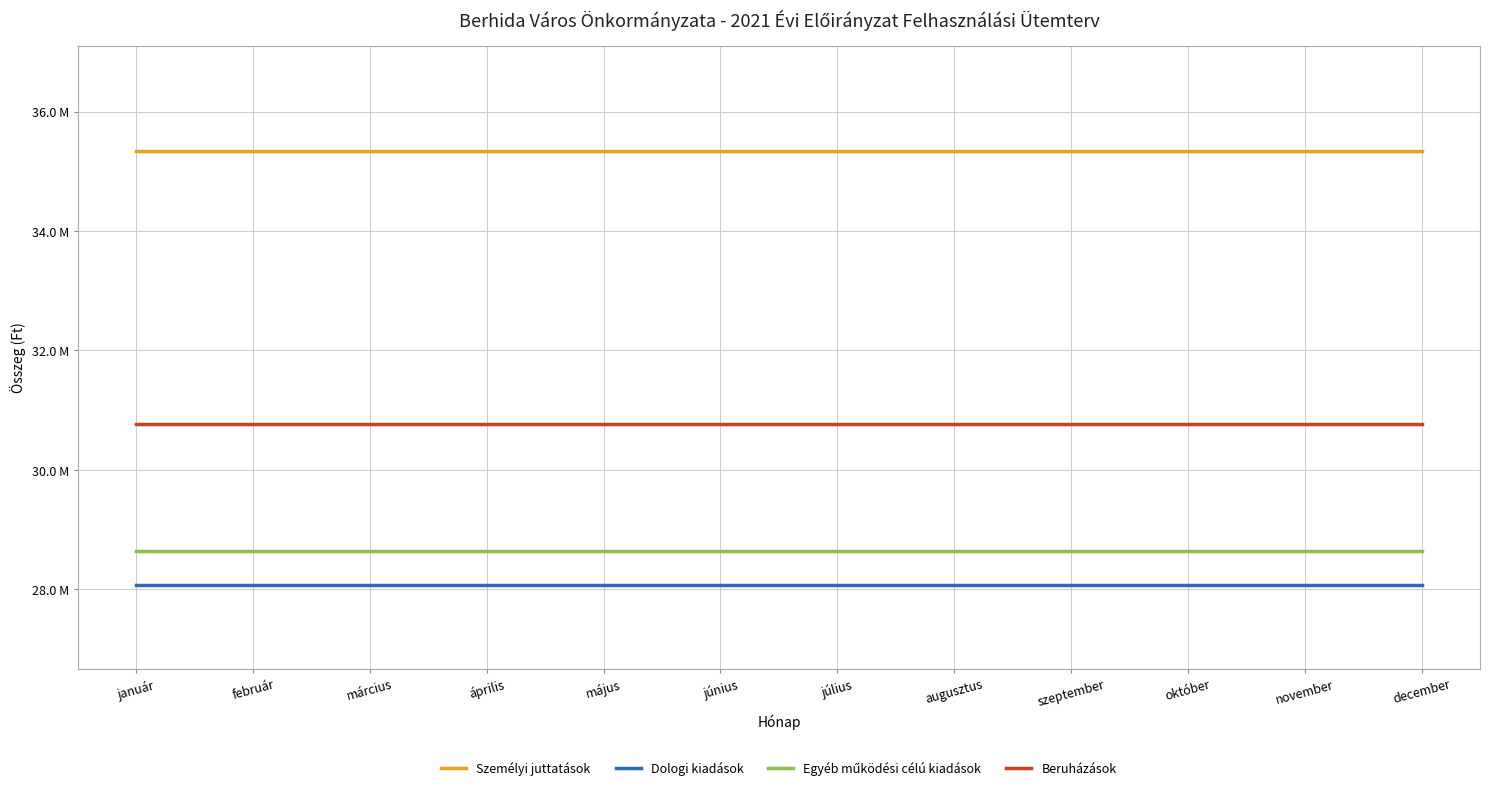

Does the chart display data point markers on the line(s)?

No